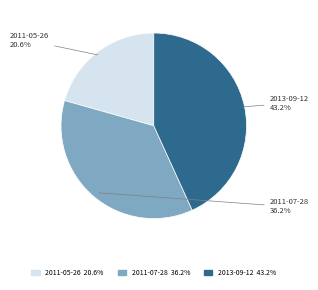

Is there a majority slice in this chart?

No